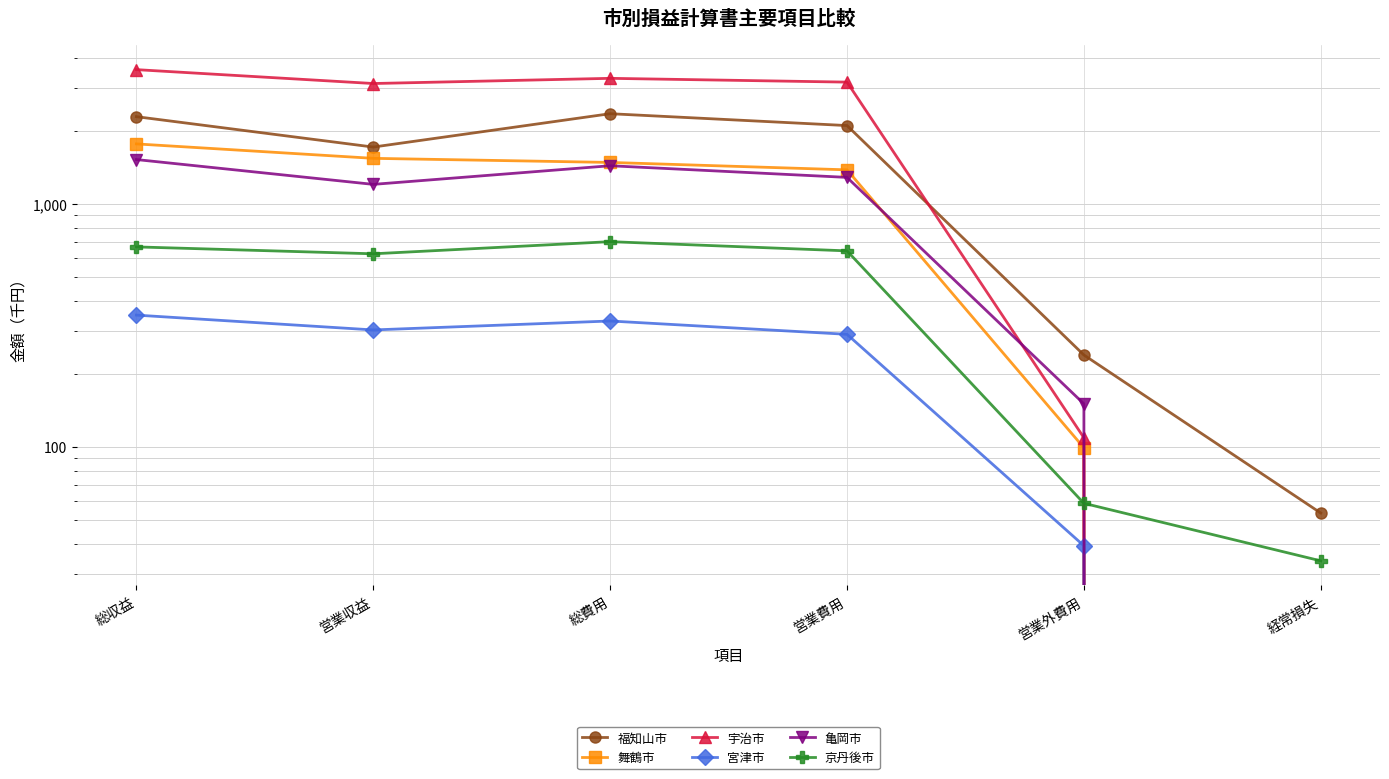

Between which two adjacent categories do 舞鶴市 and 亀岡市 first intersect?

営業費用 and 営業外費用